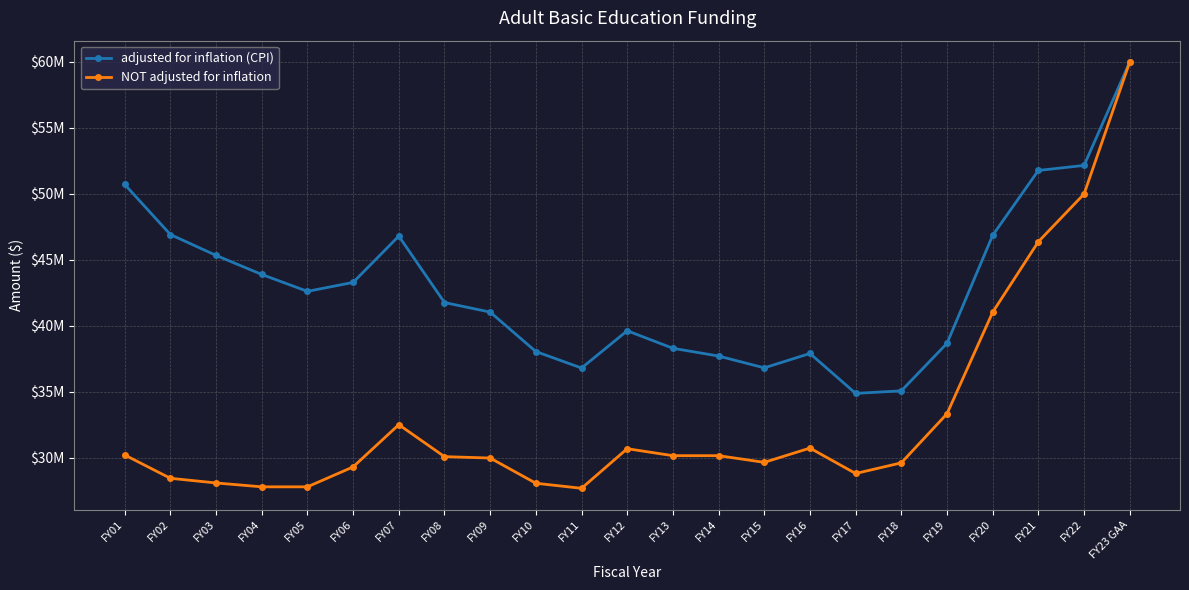

What is the sum of all adjusted for inflation (CPI) values?

987234201